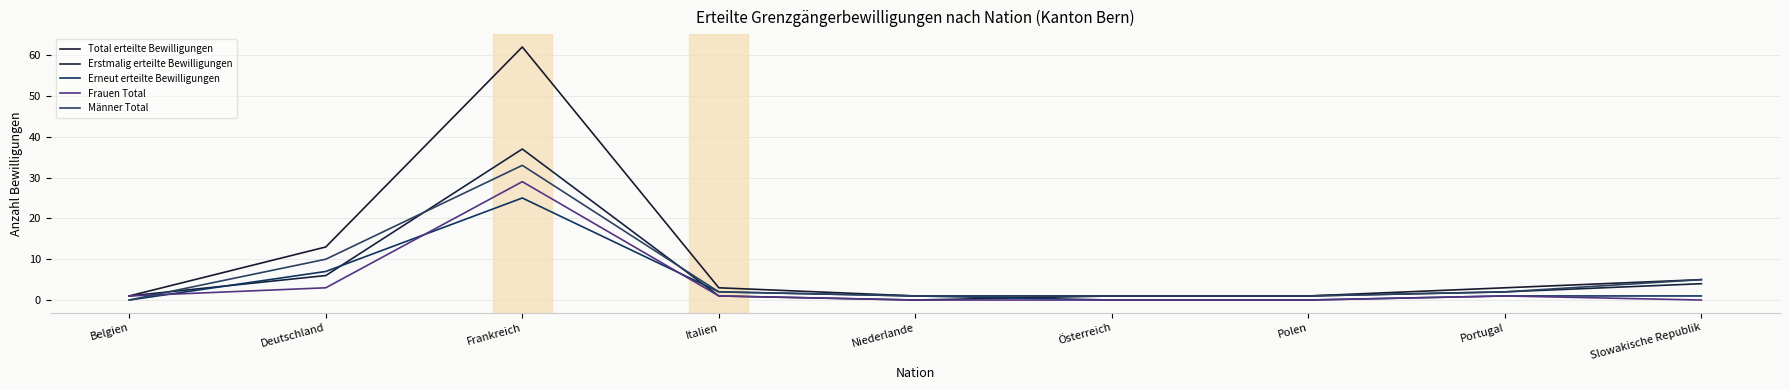

What is the difference between the second highest and second lowest values in the Total erteilte Bewilligungen series?

12